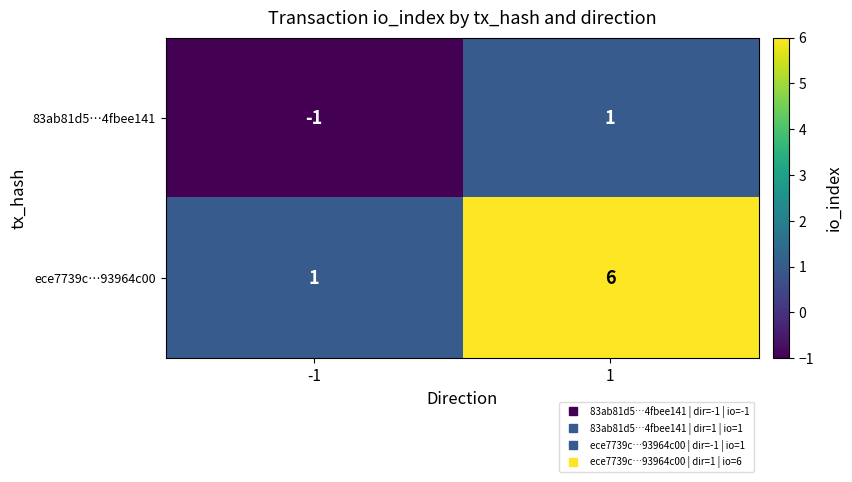

Count the ece7739c…93964c00 values in the range 1 to 6.

2